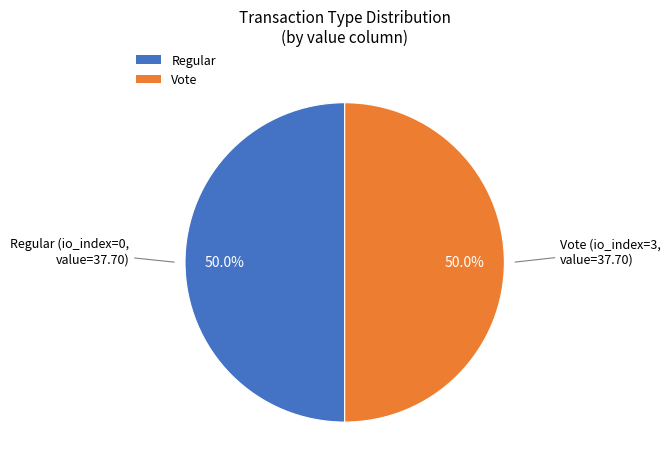

How much of the chart is everything except Vote?

50.0%